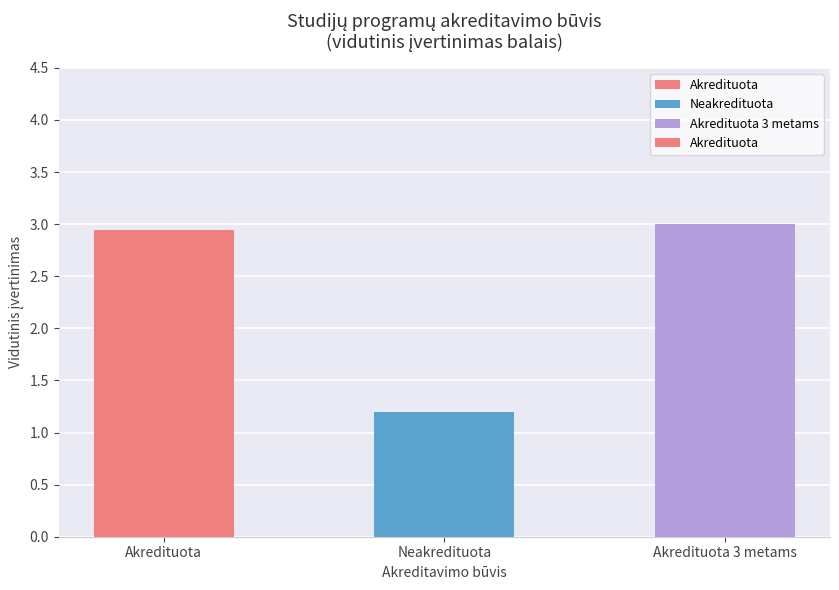

Reading left to right, transcribe all the data shown in this chart.

2.9	1.2	3.0